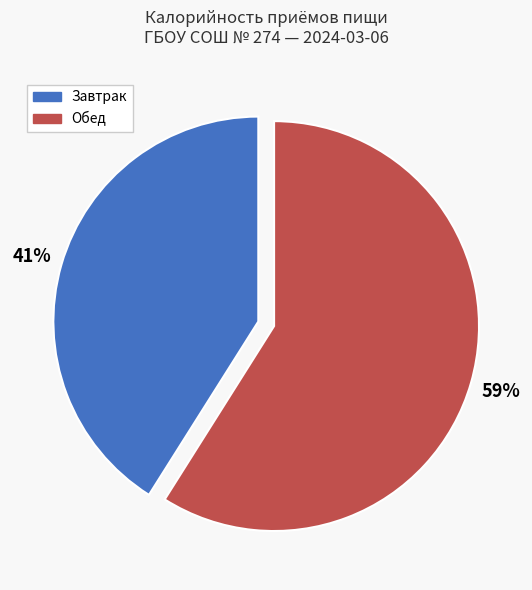

Is there any slice that represents more than half of the pie?

Yes